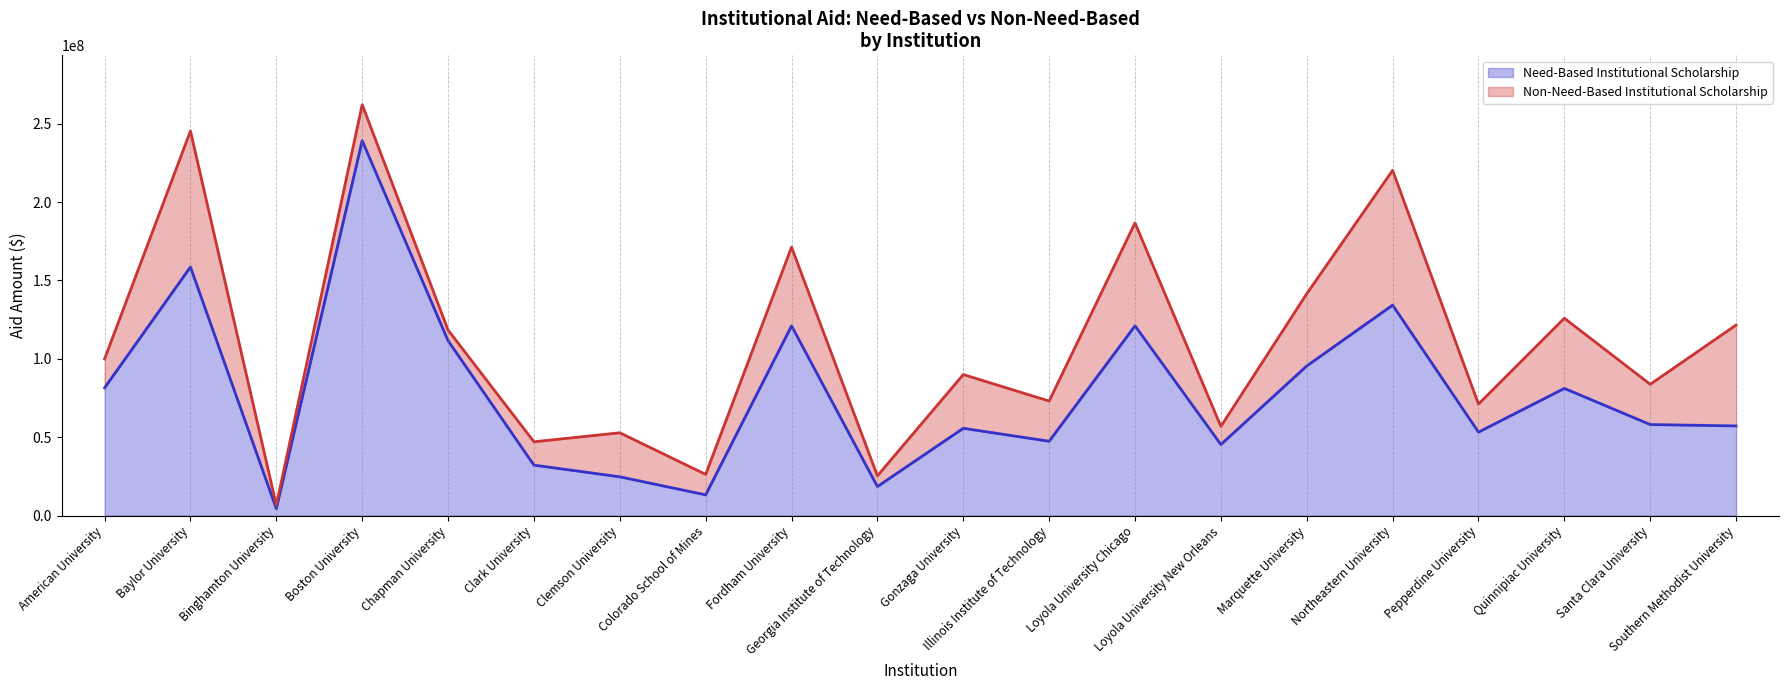

Where is the data nearest to the value 121766777?

Loyola University Chicago